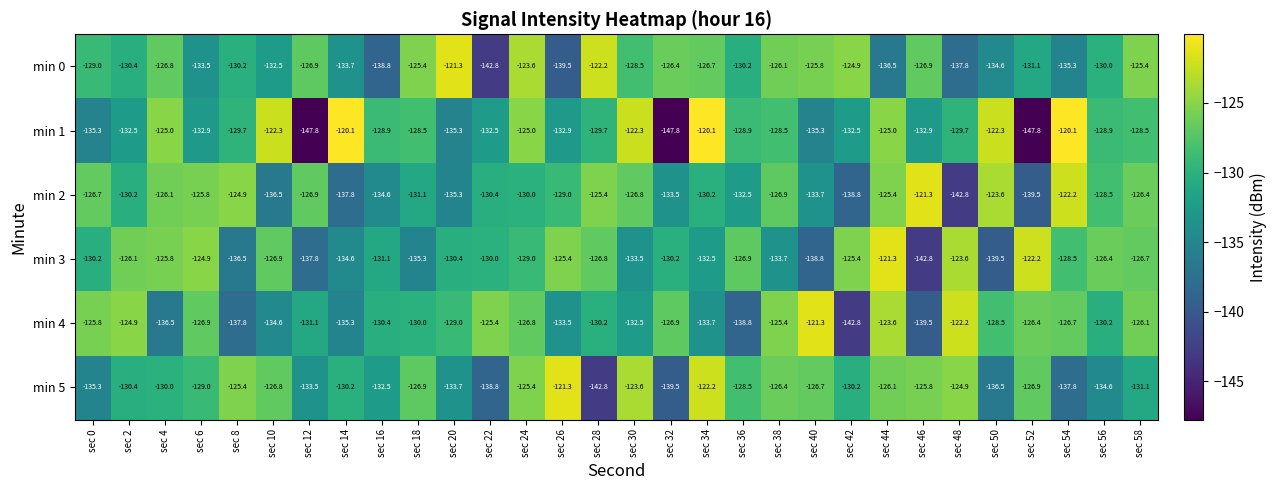

At sec 42, list the series in order from smallest to largest.

min 4, min 2, min 1, min 5, min 3, min 0